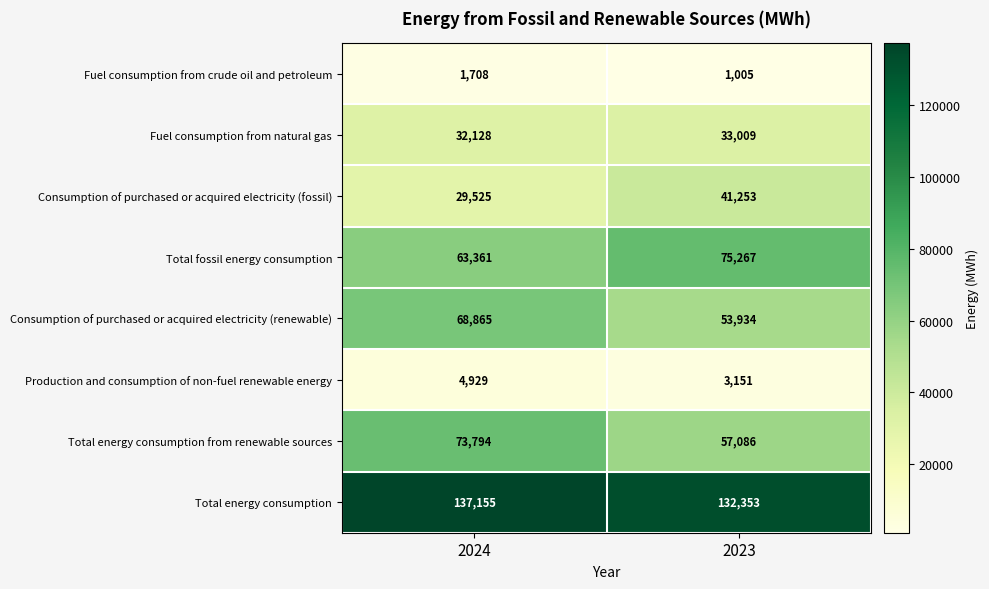

At which category is the sum across all series the highest?

2024